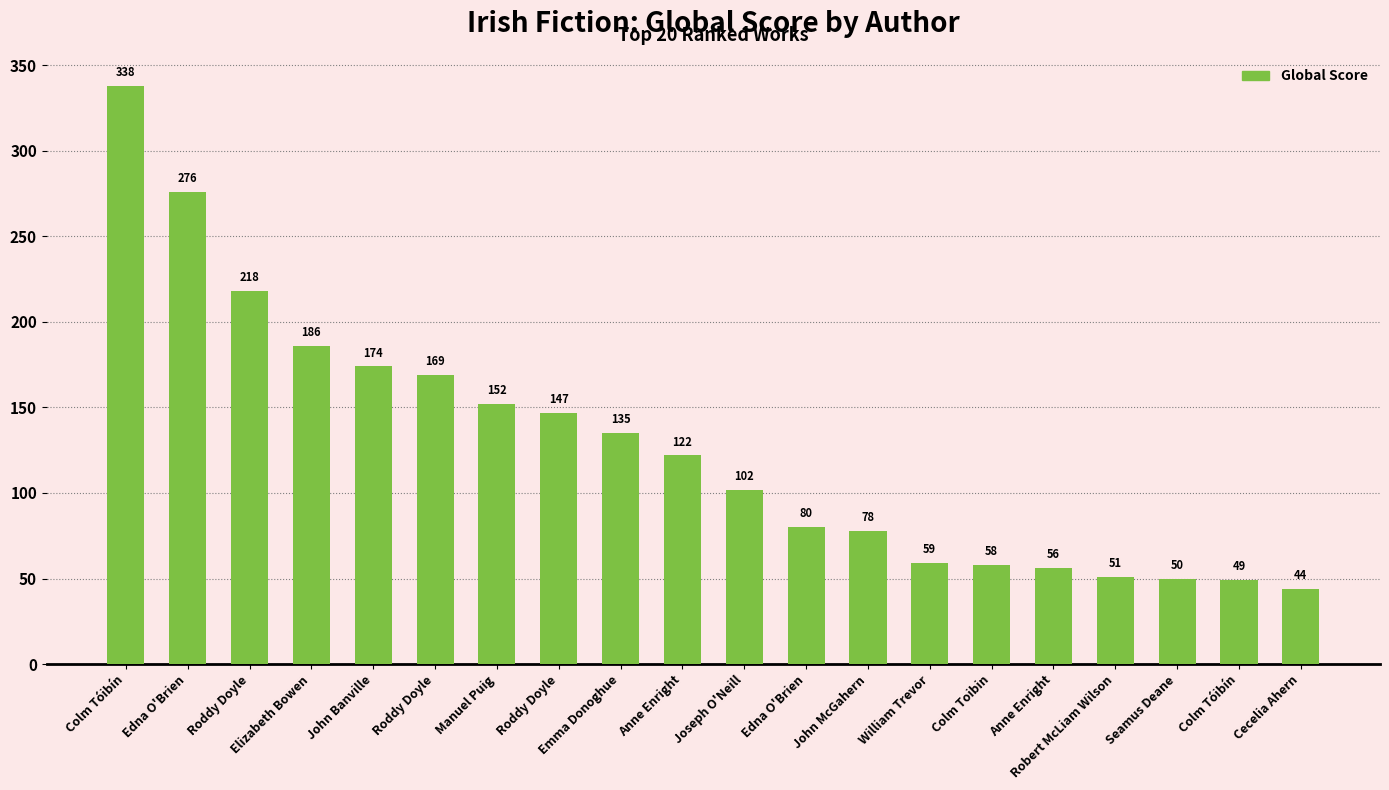

What is the sum of all values?

2544